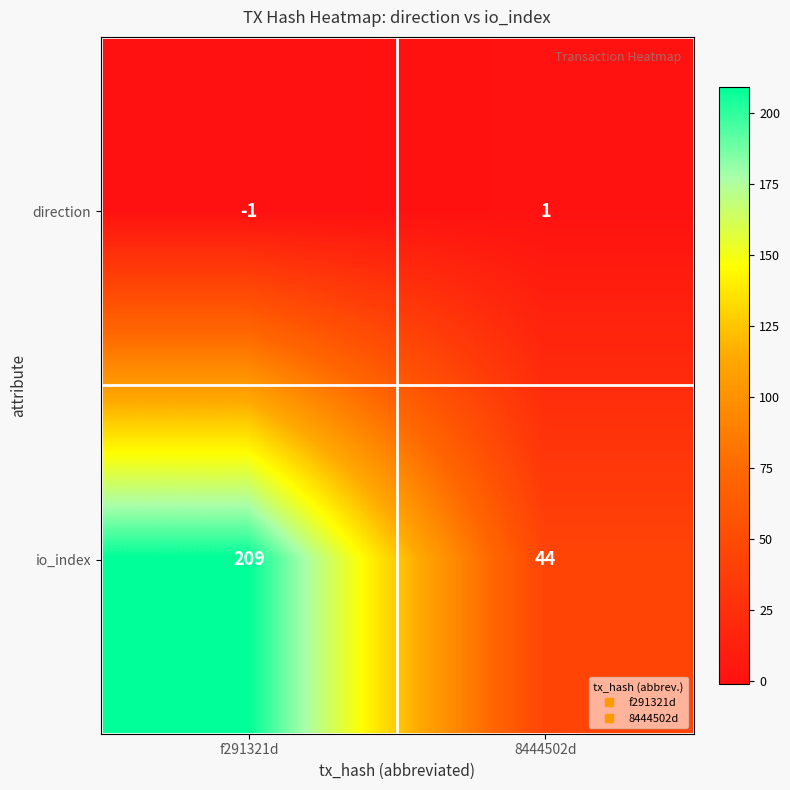

At how many categories does at least one series exceed 27?

2